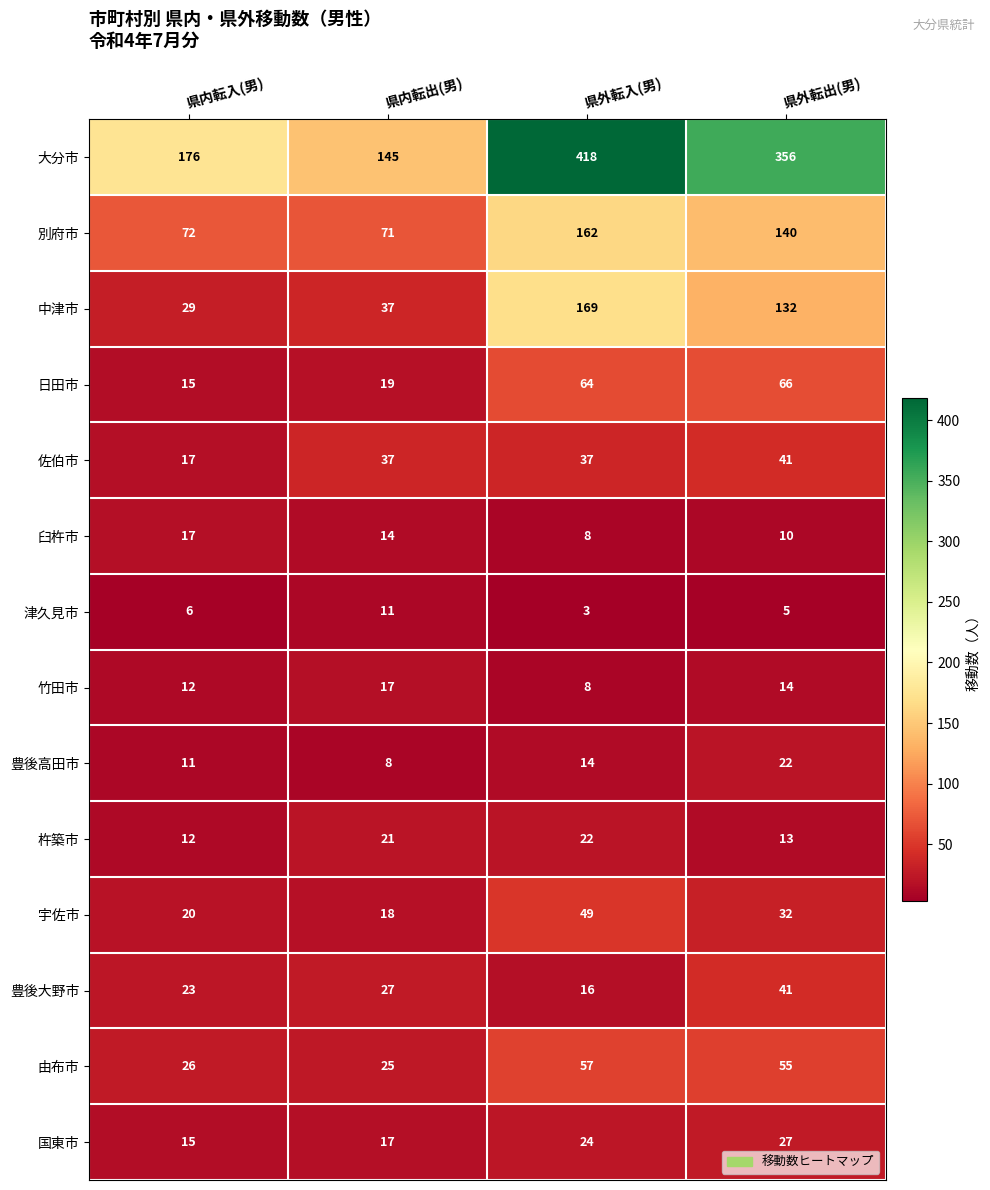

Which series has the largest total across all categories?

大分市